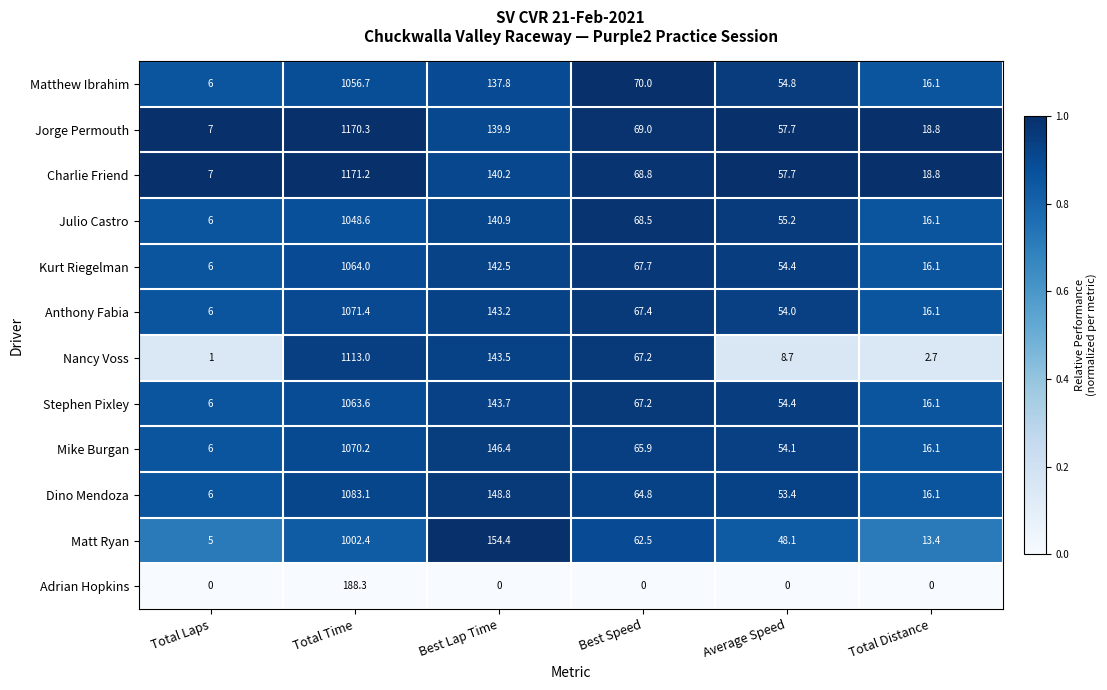

Rank the categories by Matthew Ibrahim value from highest to lowest.

Total Time, Best Lap Time, Best Speed, Average Speed, Total Distance, Total Laps